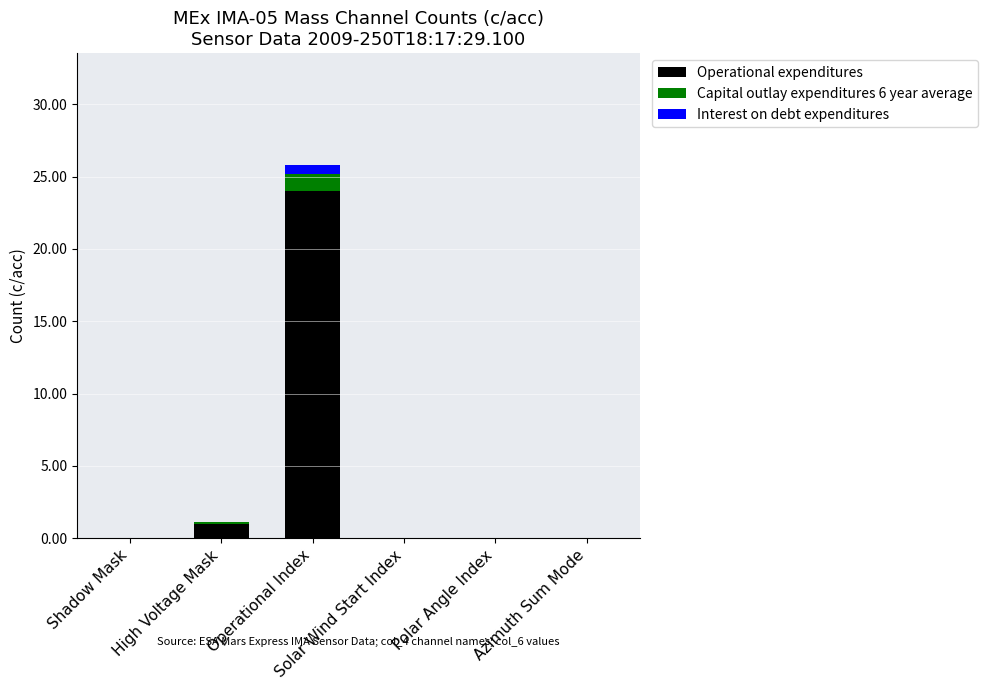

What value does the Operational expenditures series have at Operational Index?

24.0